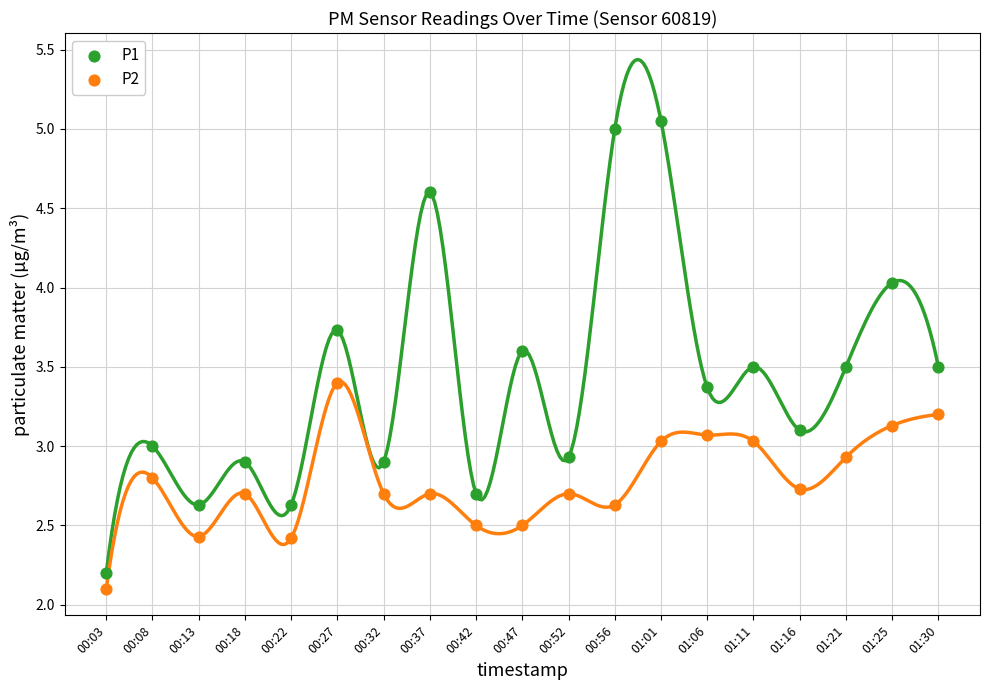

Which series contains the highest Y value?

P1